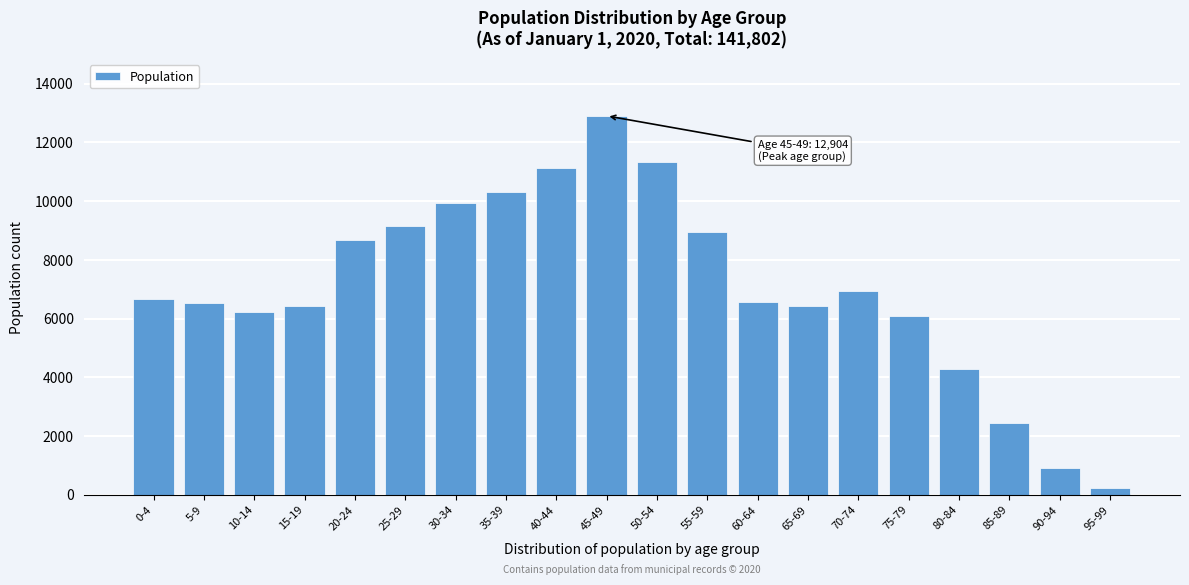

Is it true that the value at 40-44 is 11113?

True